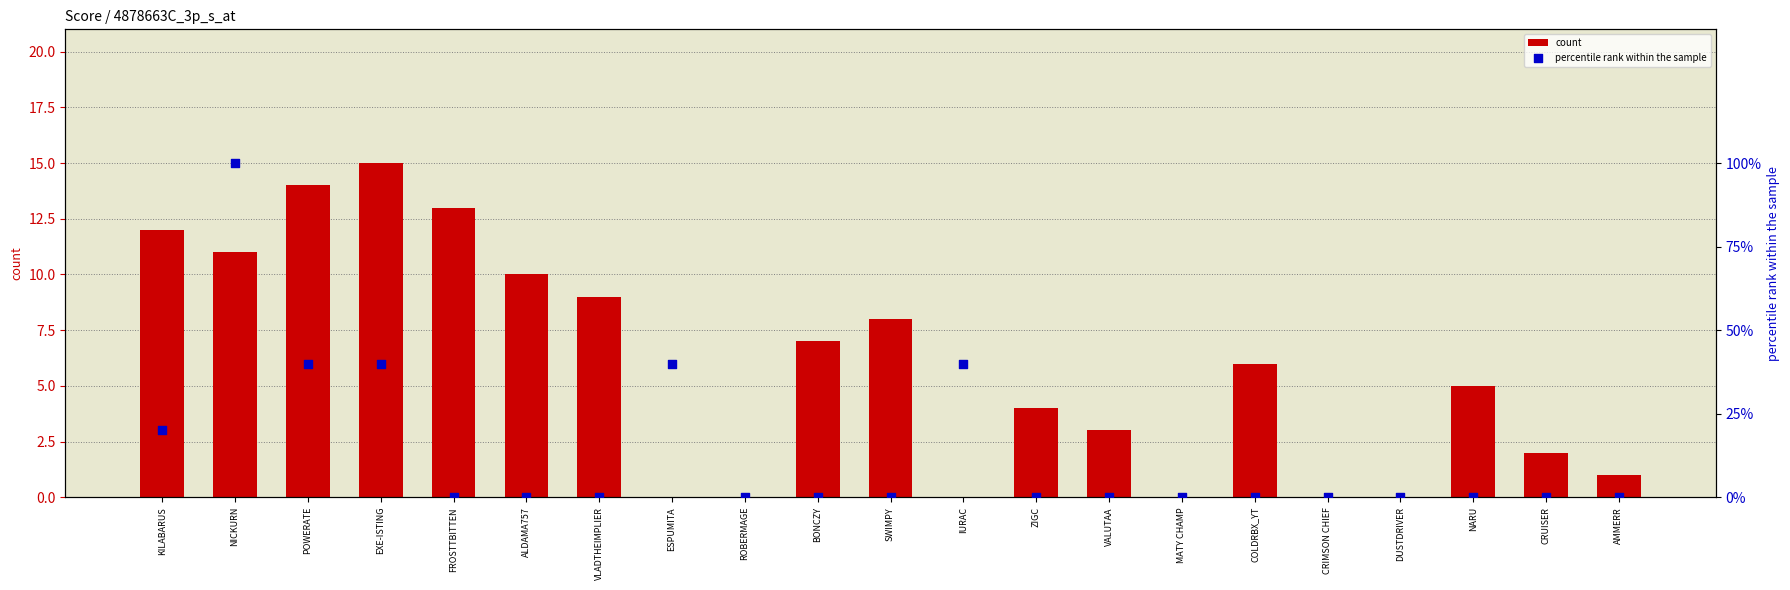

Which series has the largest total across all categories?

percentile rank within the sample